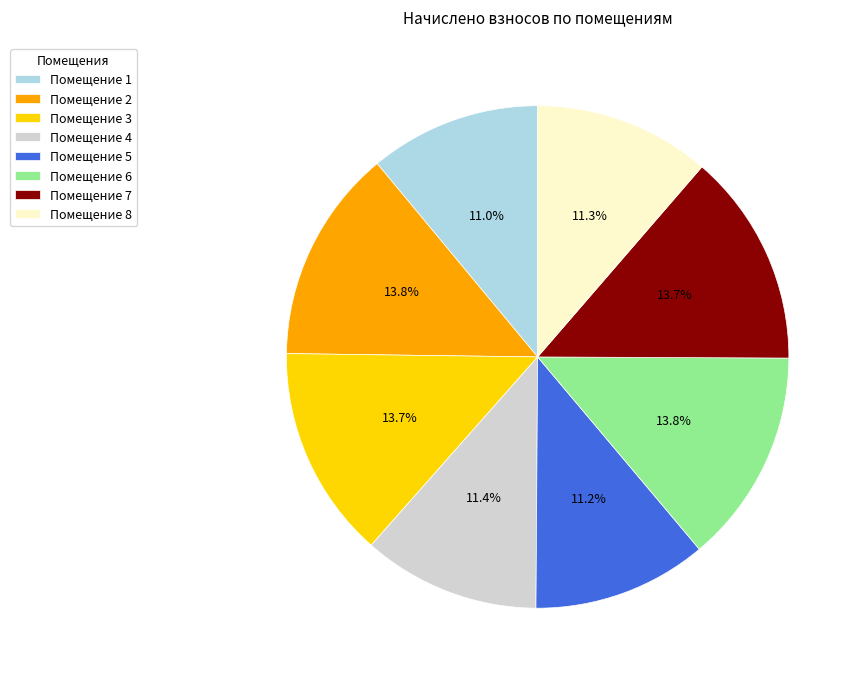

Does Помещение 7 represent more than half of the total?

No